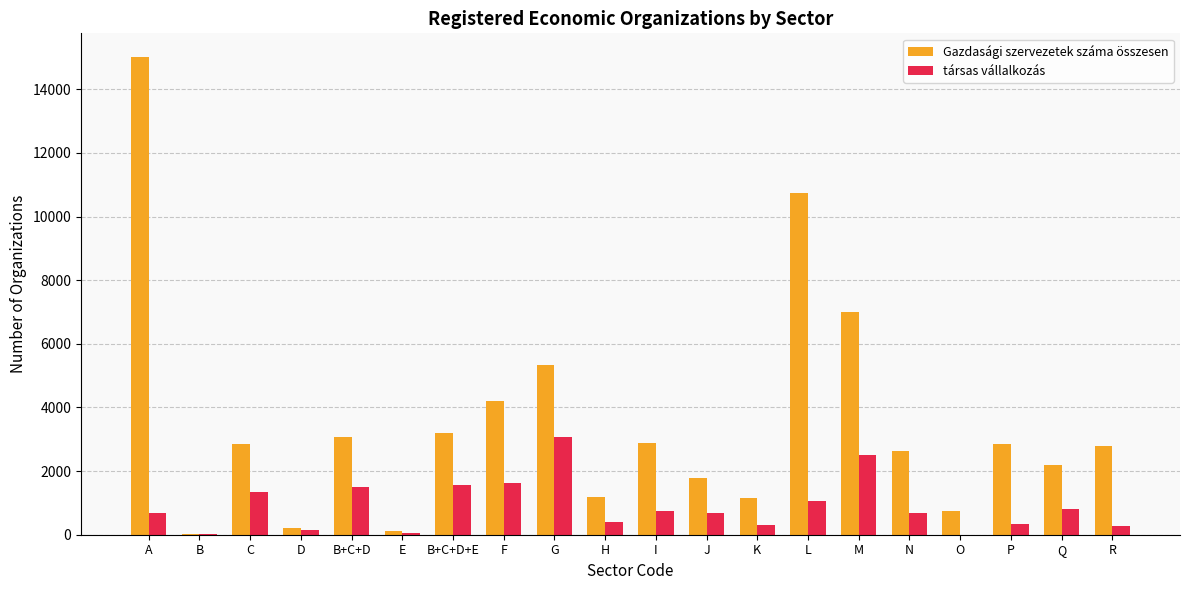

What is the sum of the Gazdasági szervezetek száma összesen values at C and Q?

5021